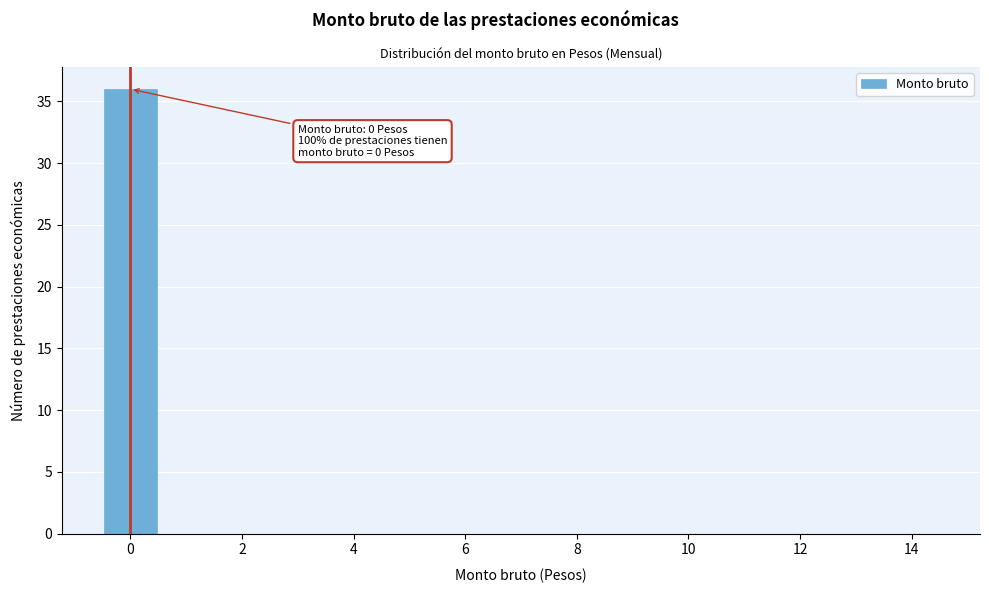

Over which range of the x-axis is the bar tallest?

-0.5 to 0.5